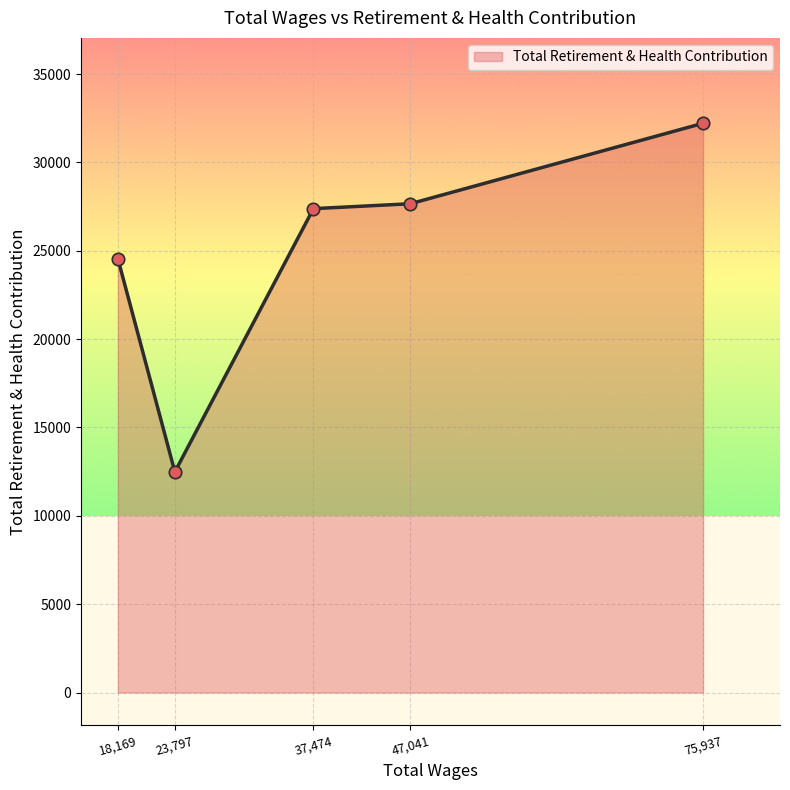

What is the change in value from 18,169 to 75,937?

+7656